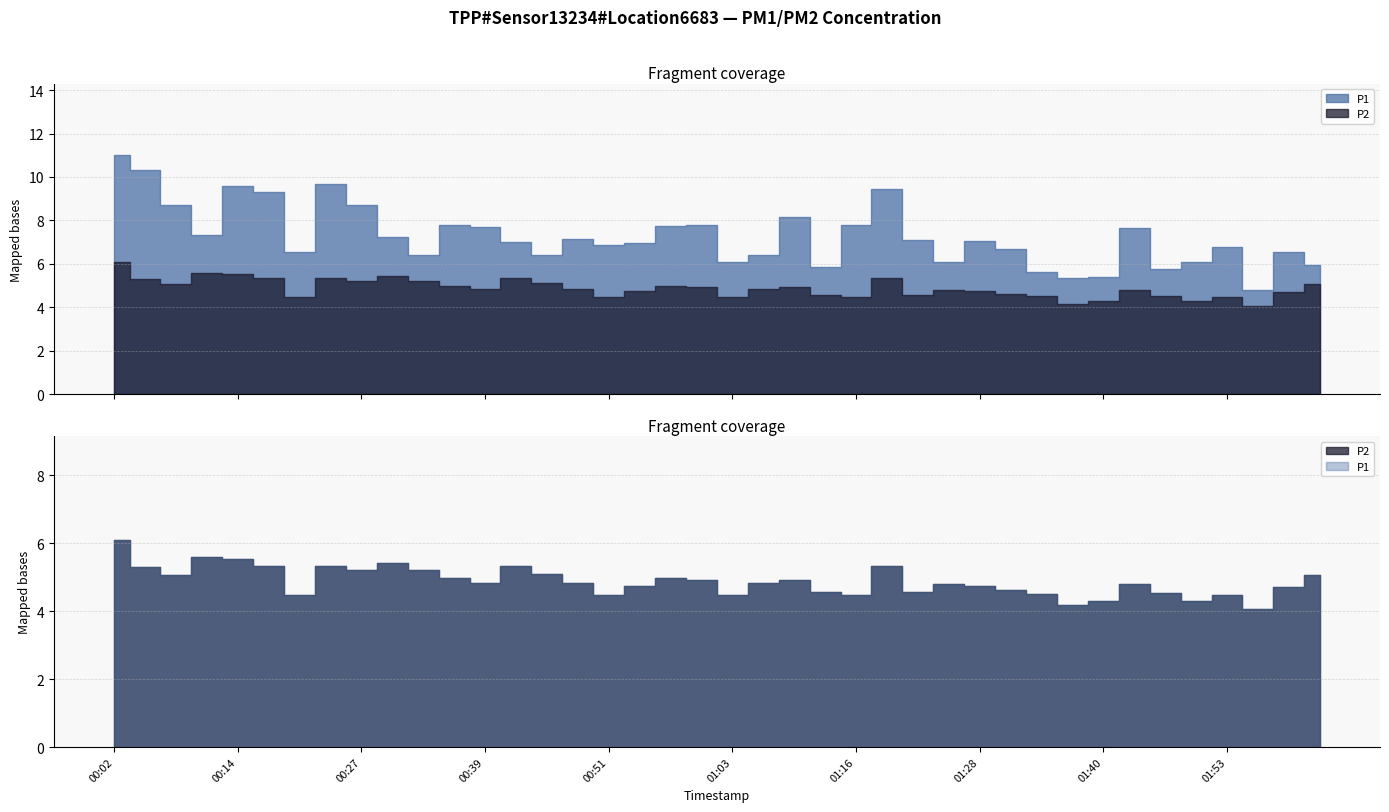

Which category has the highest value in the P2 series?

00:02